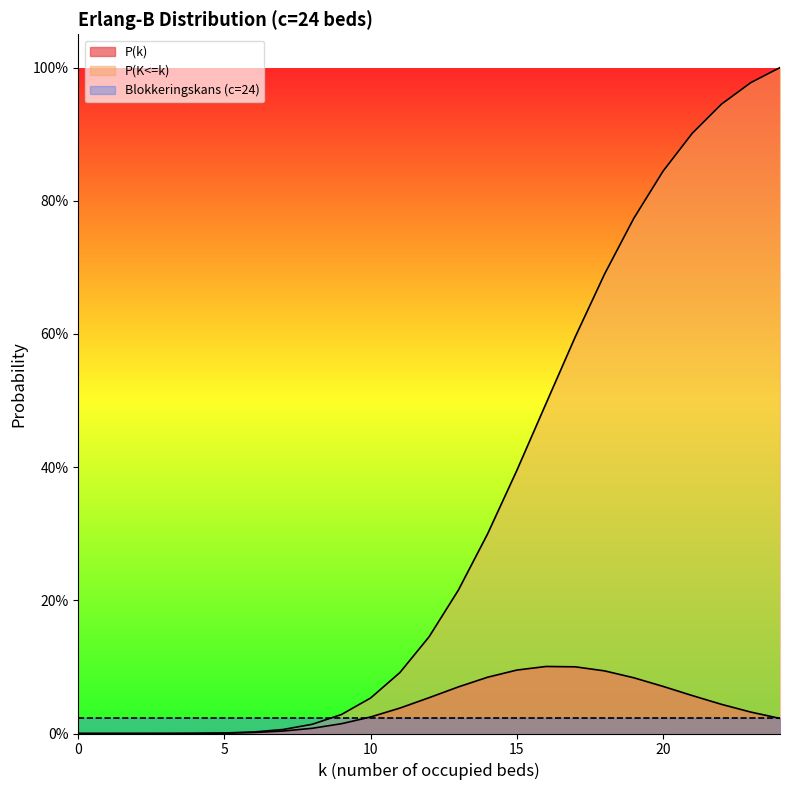

What are all the series names shown in the legend?

P(k), P(K<=k), Blokkeringskans (c=24)